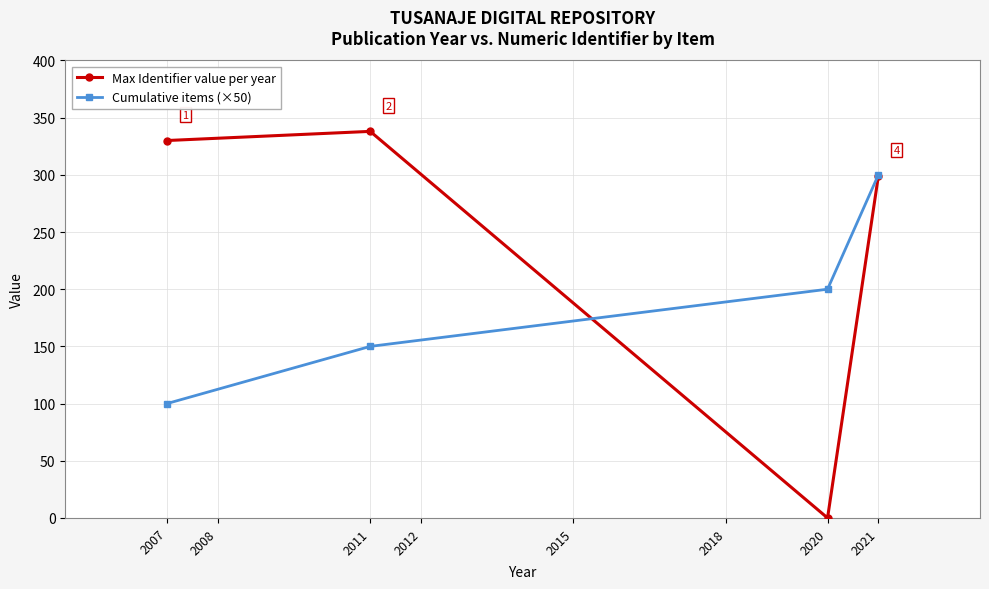

What are all the series names shown in the legend?

Max Identifier value per year, Cumulative items (×50)